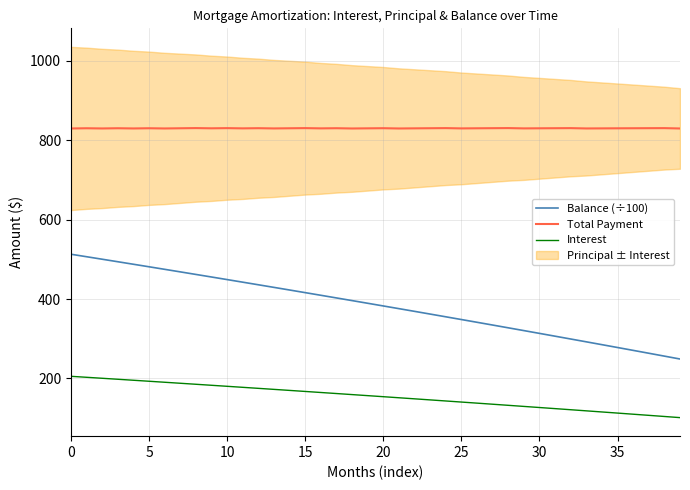

Reading right to left, list all the values displayed in this chart.

Balance (÷100): 249.0	256.3	263.5	270.8	278.0	285.1	292.3	299.4	306.5	313.5	320.6	327.6	334.6	341.5	348.4	355.3	362.2	369.0	375.8	382.6	389.4	396.1	402.8	409.5	416.1	422.8	429.4	435.9	442.5	449.0	455.5	462.0	468.4	474.8	481.2	487.6	493.9	500.3	506.6	512.8
Total Payment: 829.4	830.3	830.2	830.0	829.9	829.7	829.5	830.3	830.1	829.9	829.7	830.4	830.2	829.9	829.6	830.4	830.1	829.8	829.5	830.1	829.8	829.4	830.1	829.7	830.3	830.0	829.6	830.1	829.7	830.3	829.9	830.4	830.0	829.5	830.0	829.5	830.0	829.5	830.0	829.5
Interest: 101.4	104.3	107.2	110.0	112.9	115.7	118.5	121.3	124.1	126.9	129.7	132.4	135.2	137.9	140.6	143.4	146.1	148.8	151.4	154.1	156.8	159.4	162.1	164.7	167.3	170.0	172.6	175.2	177.7	180.3	182.9	185.4	188.0	190.5	193.0	195.5	198.0	200.5	203.0	205.5